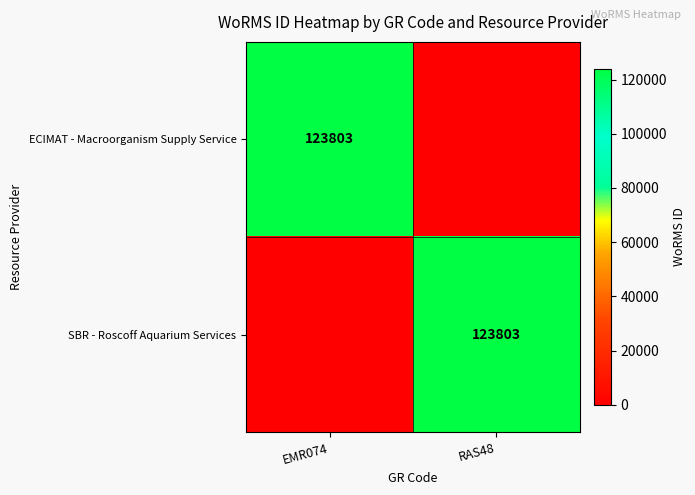

The value of SBR - Roscoff Aquarium Services at RAS48 is 164544. True or false?

False